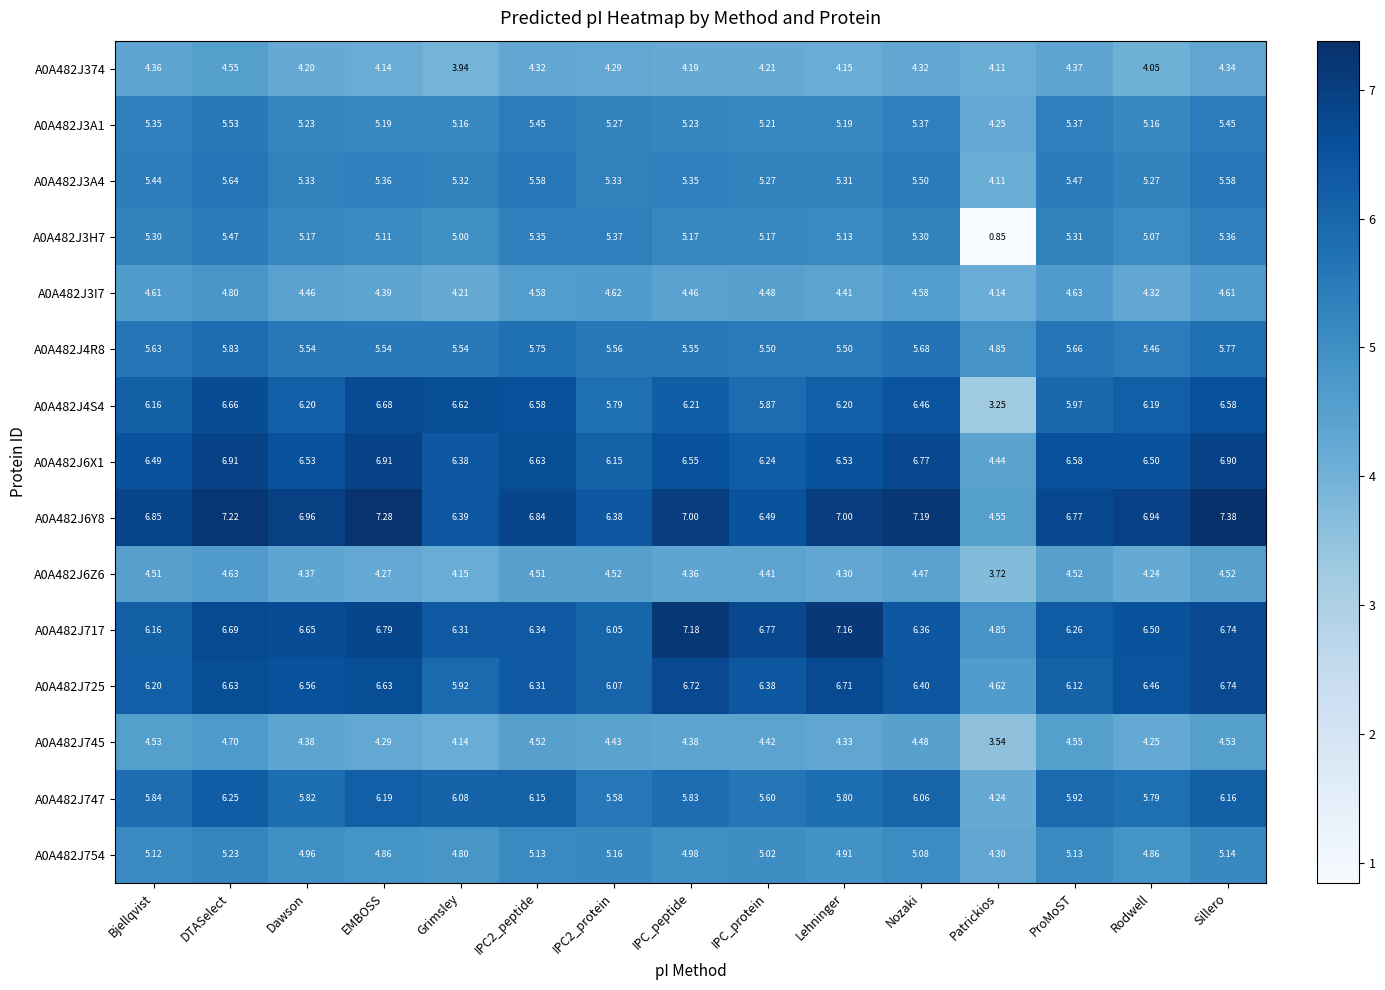

Is the value of A0A482J6Y8 at IPC_protein greater than the value of A0A482J6X1 at DTASelect?

No